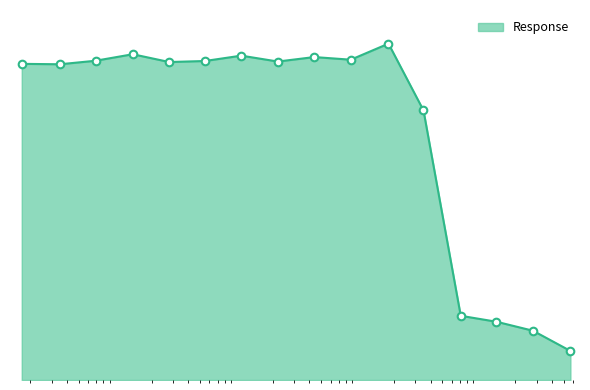

Does the chart have visible grid lines?

No